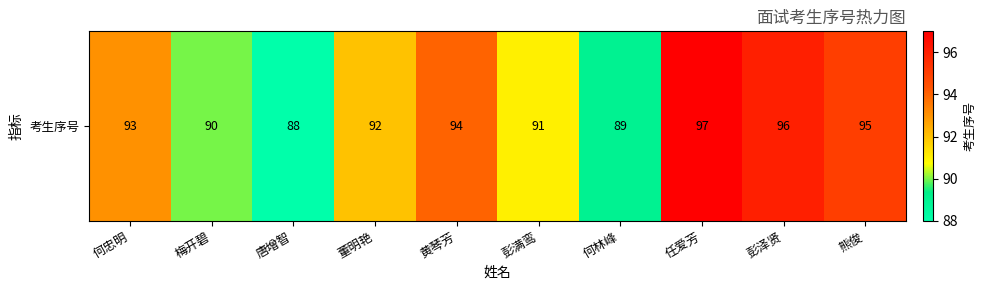

Reading right to left, list all the values displayed in this chart.

熊俊=95	彭泽贤=96	任爱芳=97	何林峰=89	彭满鸾=91	黄琴芳=94	董明艳=92	唐增智=88	梅开碧=90	何忠明=93